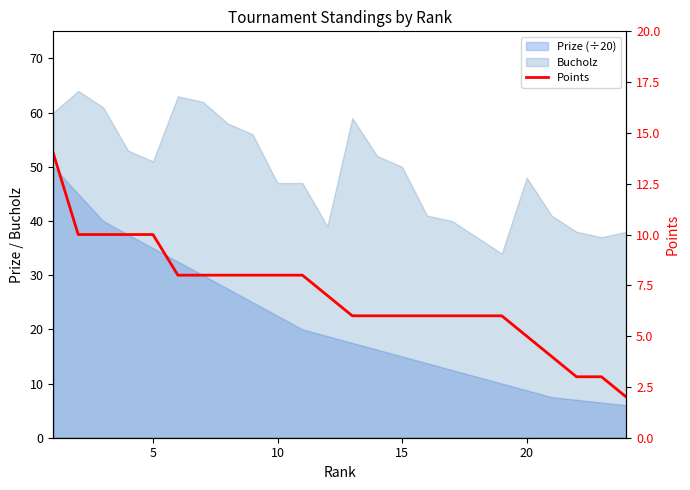

The value at 23 is 3. True or false?

False